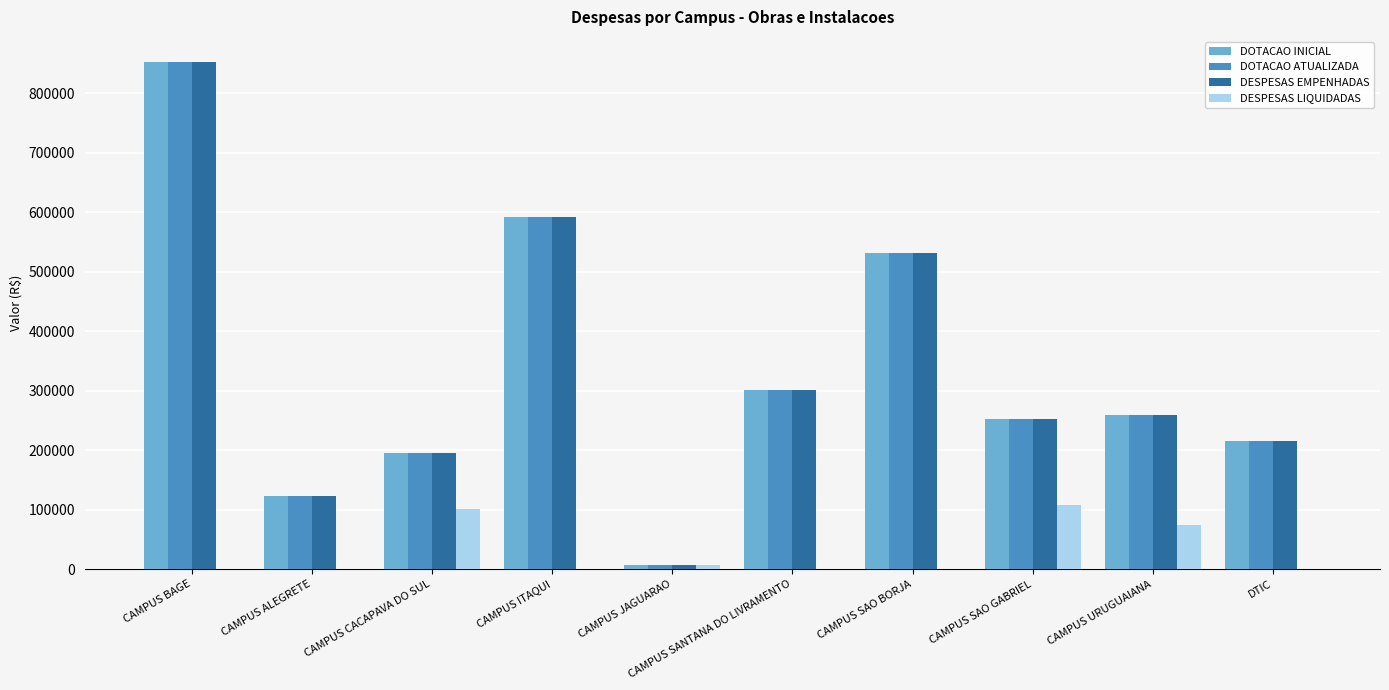

What is the maximum value for DOTACAO INICIAL?

852565.9